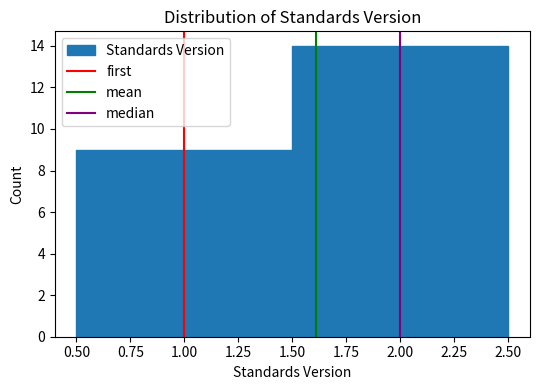

Reading left to right, transcribe this chart: for each bar, give the range it covers on the x-axis and its height. The values are not printed on the chart, so give them approximately, as read against the axis.

0.50 to 1.50: 9
1.50 to 2.50: 14